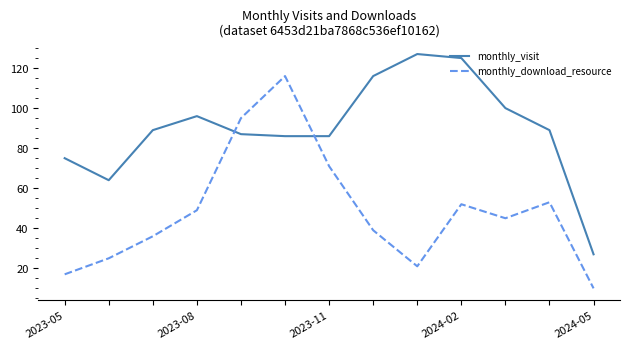

What is the sum of all monthly_download_resource values?

629